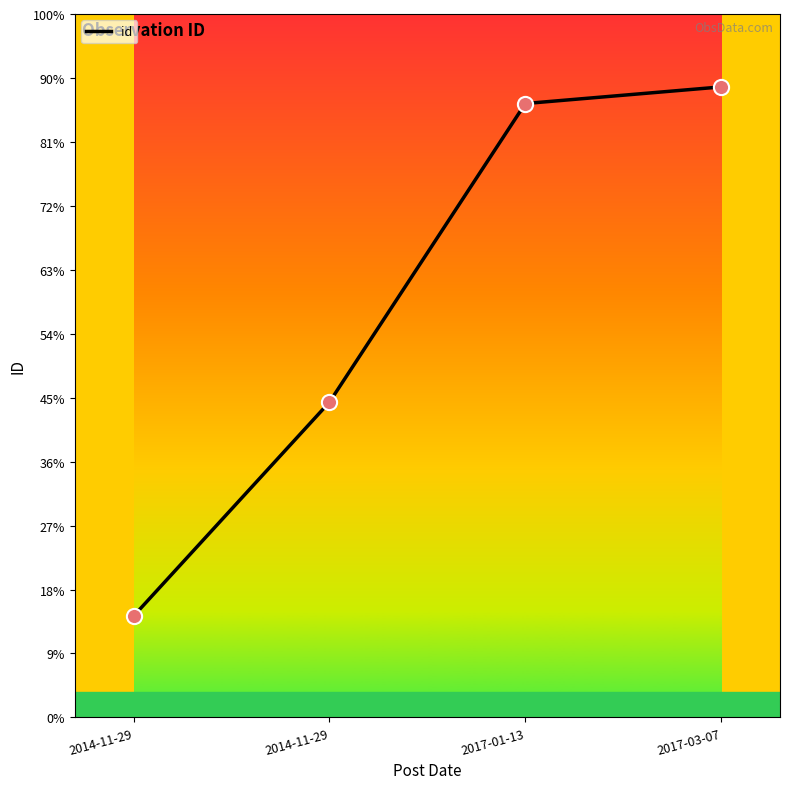

Approximately how many times larger is the value at 2017-01-13 compared to 2017-03-07?

1.0